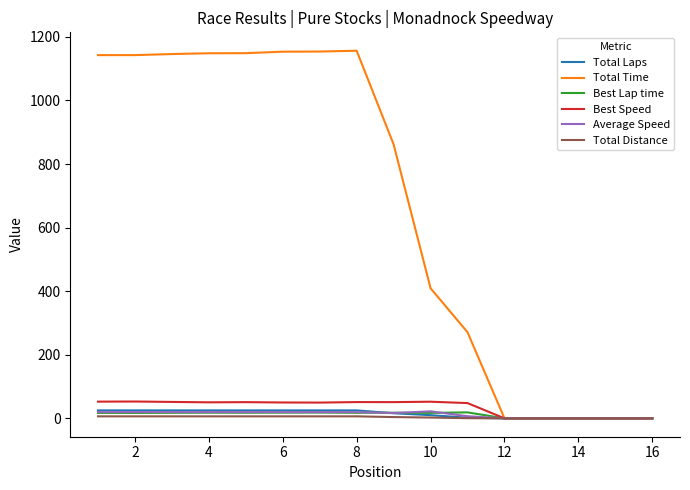

Which series has the largest range (max minus min)?

Total Time